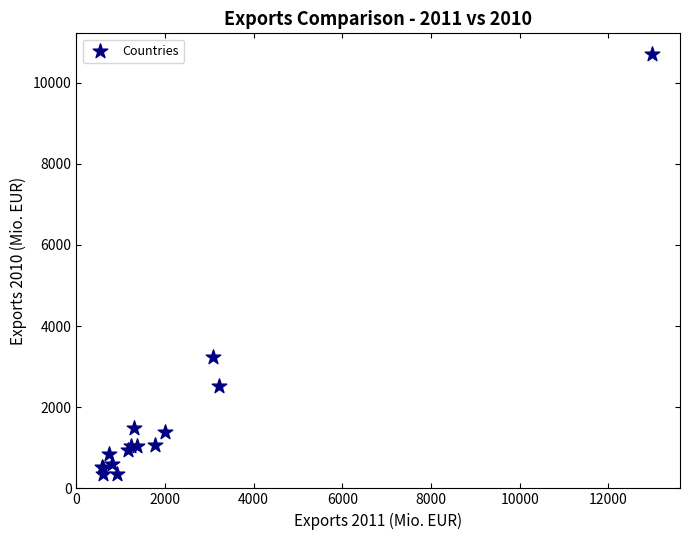

What Y value in the scatter plot is closest to 5520?

3248.7